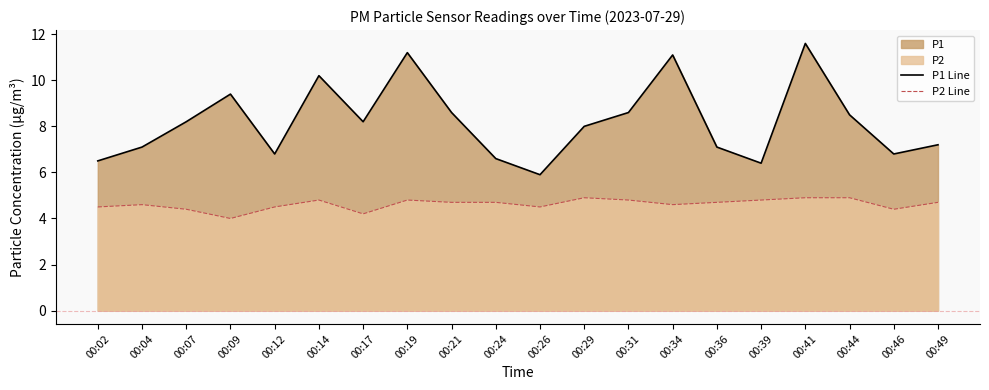

List the series in order of their peak value, highest first.

P1 Line, P2 Line